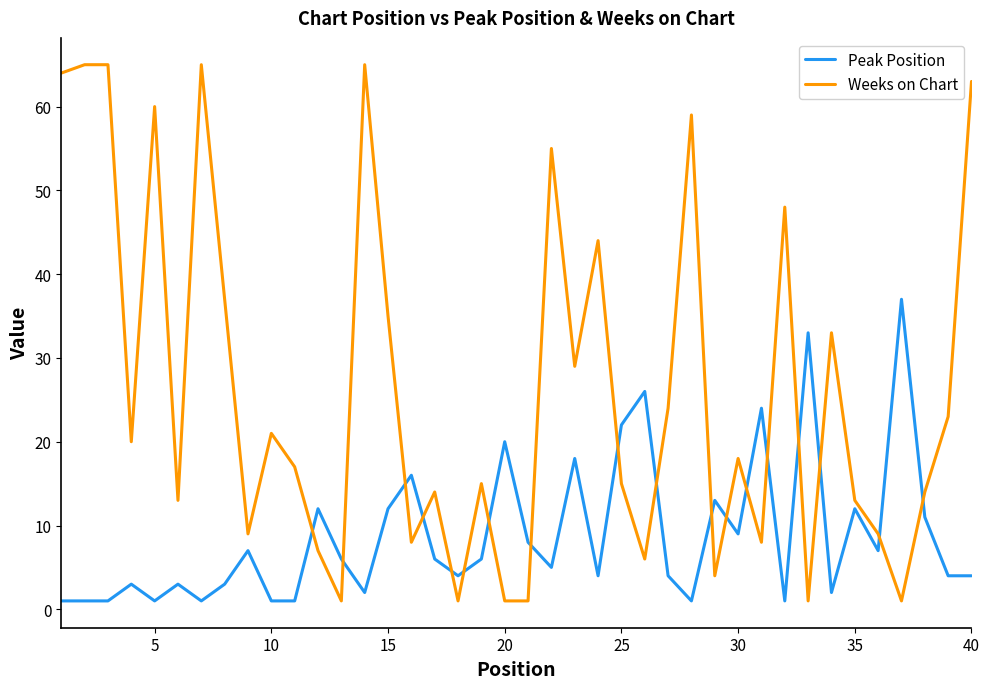

Count the number of categories in the chart.

40